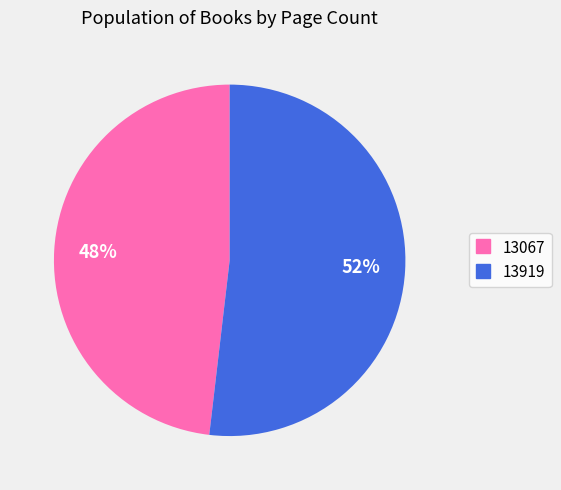

Is it true that 13067 is 60% of the pie?

False